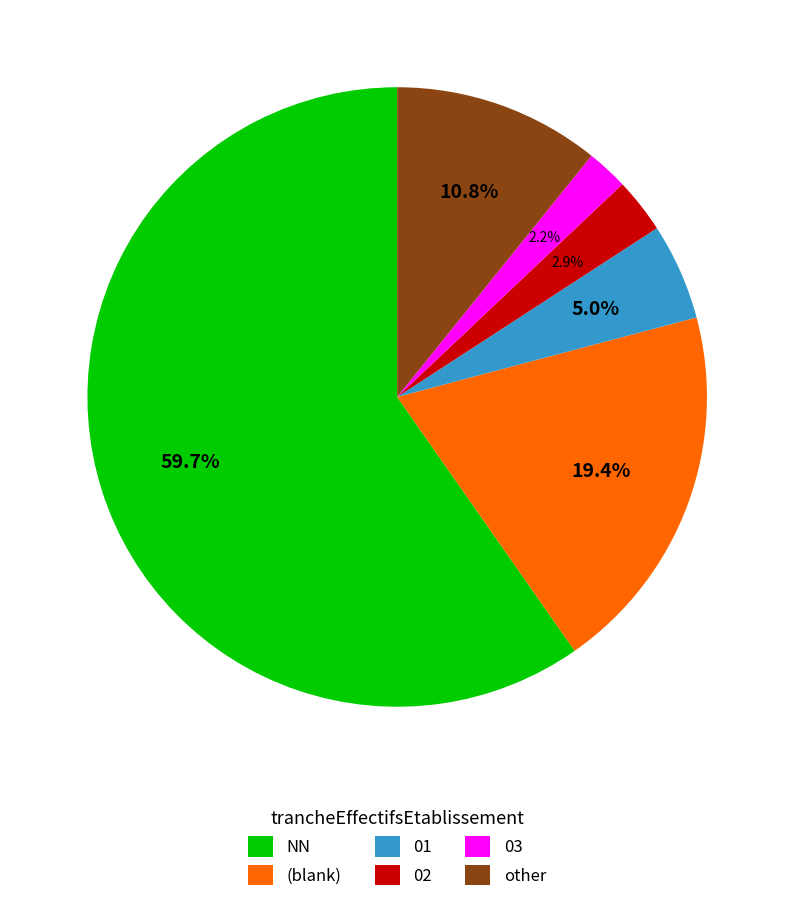

What percentage is the 02 slice, to the nearest percent?

3%